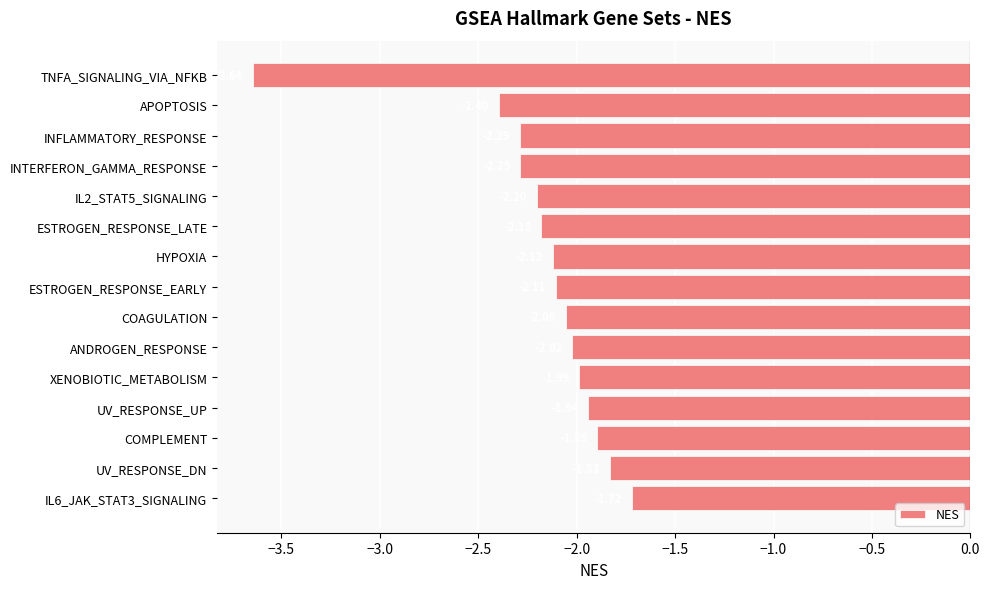

Are the bars grouped side by side (vs. stacked)?

No